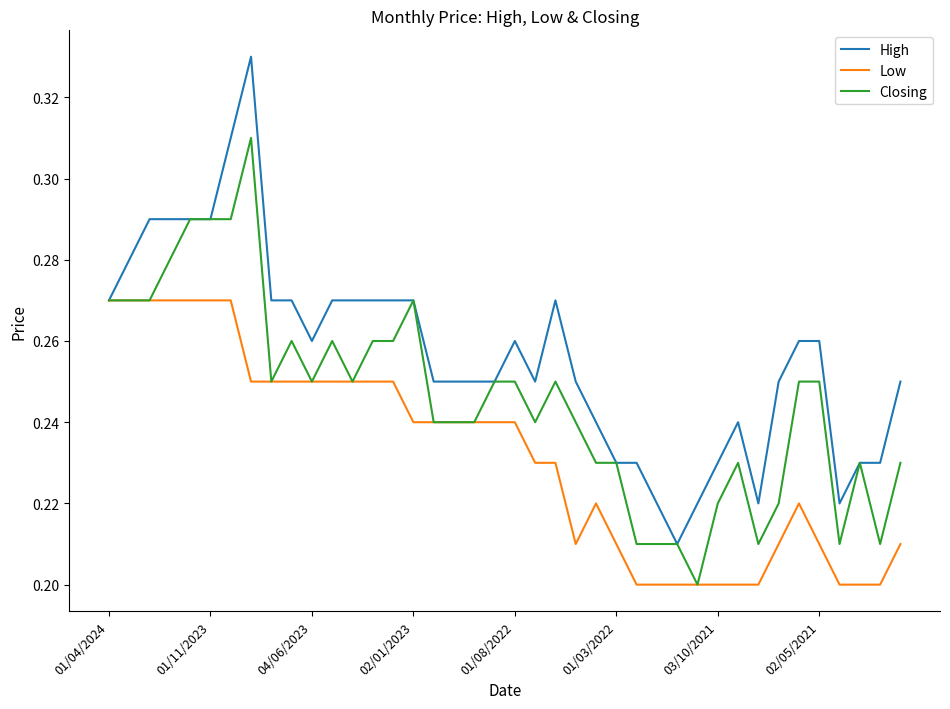

Is this an area chart (filled region under the line)?

No